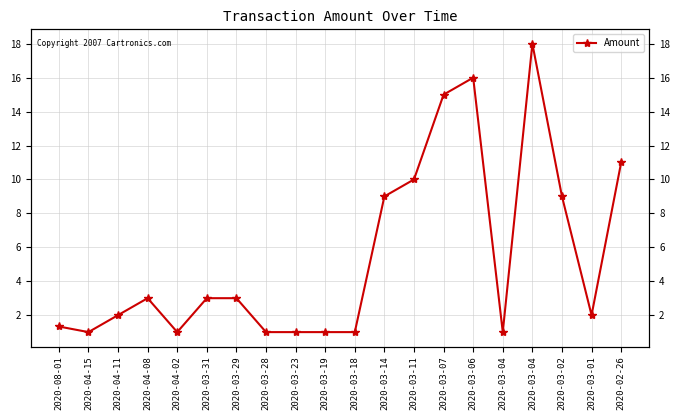

Reading right to left, list all the values displayed in this chart.

11.0	2.0	9.0	18.0	1.0	16.0	15.0	10.0	9.0	1.0	1.0	1.0	1.0	3.0	3.0	1.0	3.0	2.0	1.0	1.3